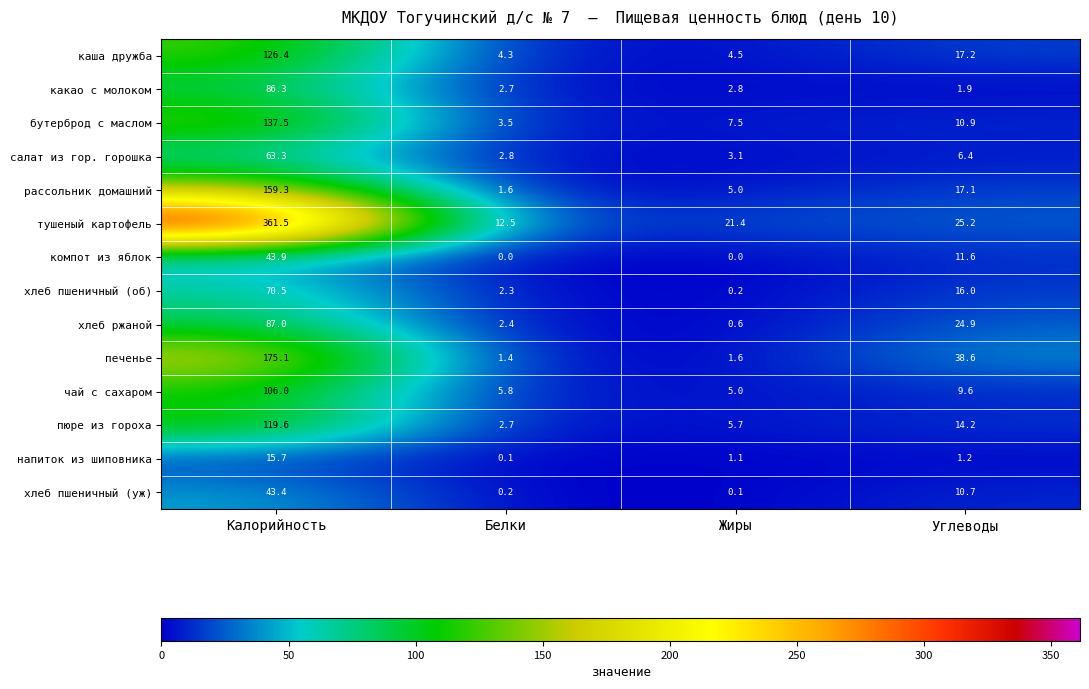

How many data points does each series have?

4